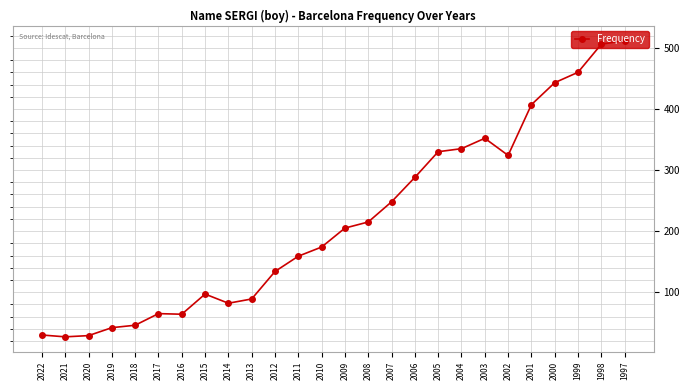

What is the average value?

218